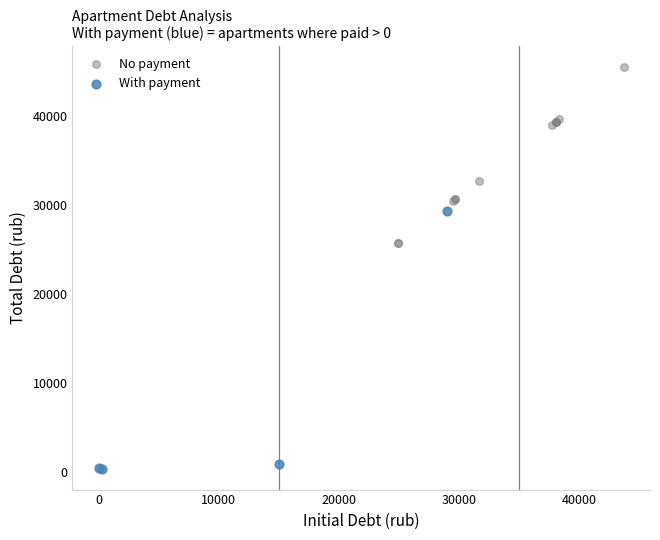

What are all the series names shown in the legend?

No payment, With payment